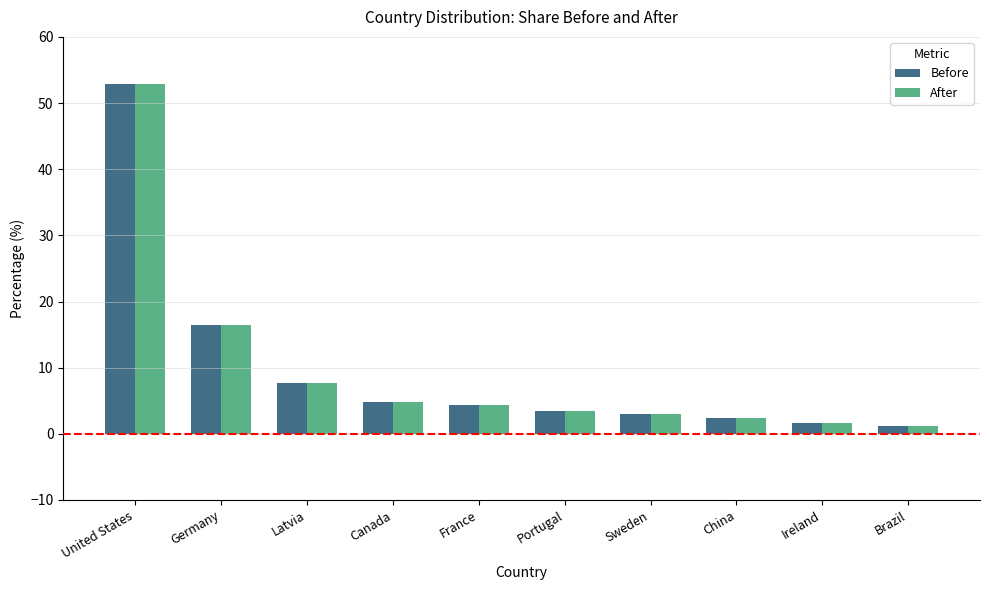

At which label does Before first exceed 4?

United States